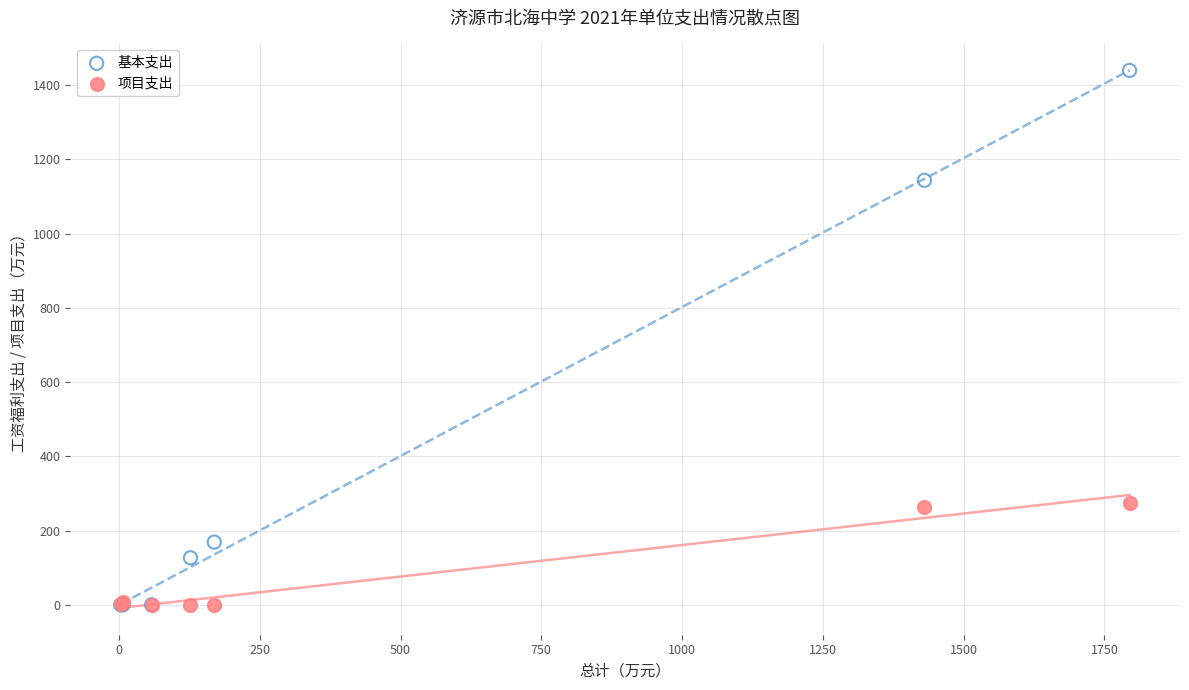

What are all the series names shown in the legend?

基本支出, 项目支出